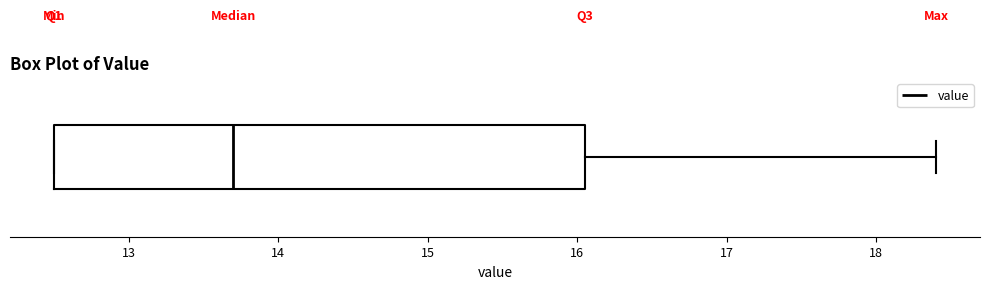

Read this box plot against the x-axis: the position of the median line, the range covered by the box, and the ends of both whiskers. The values are not printed on the chart, so give them approximately, as read against the axis.

median 13.7, box 12.5 to 16.1, whiskers 12.5 to 18.4